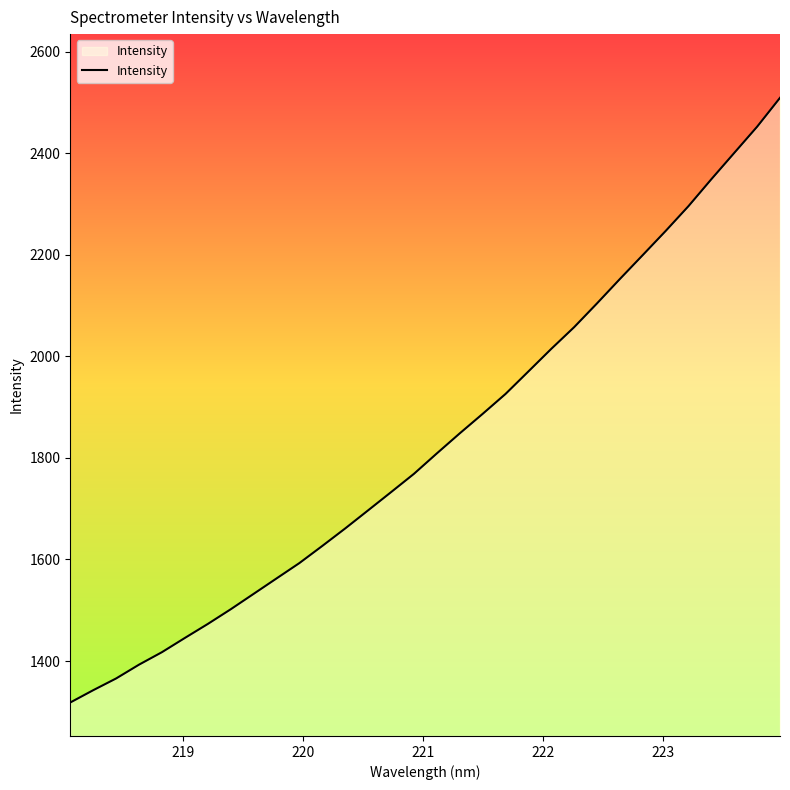

What is the greatest value displayed?

2509.0